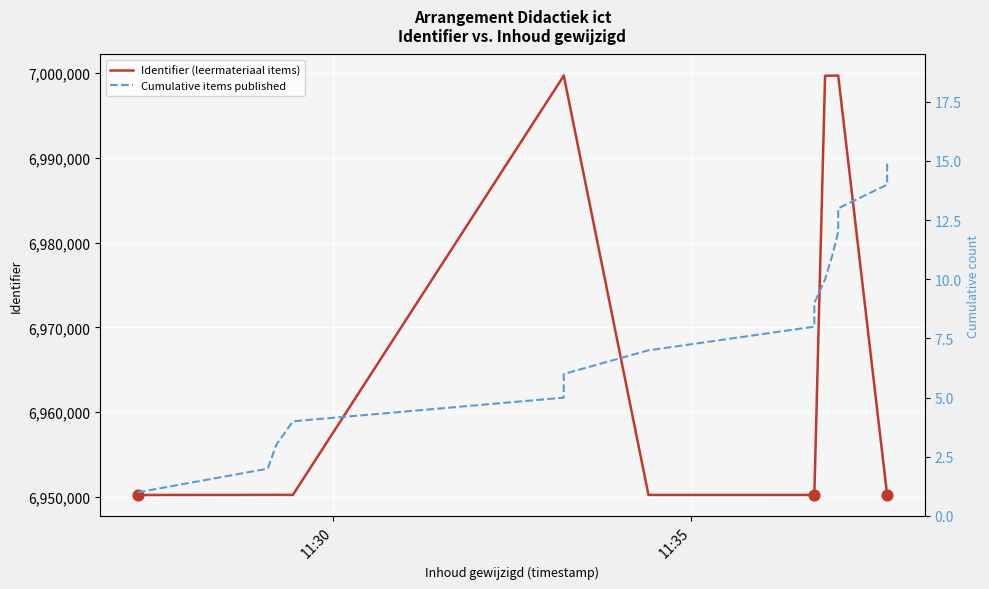

What are all the series names shown in the legend?

Identifier (leermateriaal items), Cumulative items published